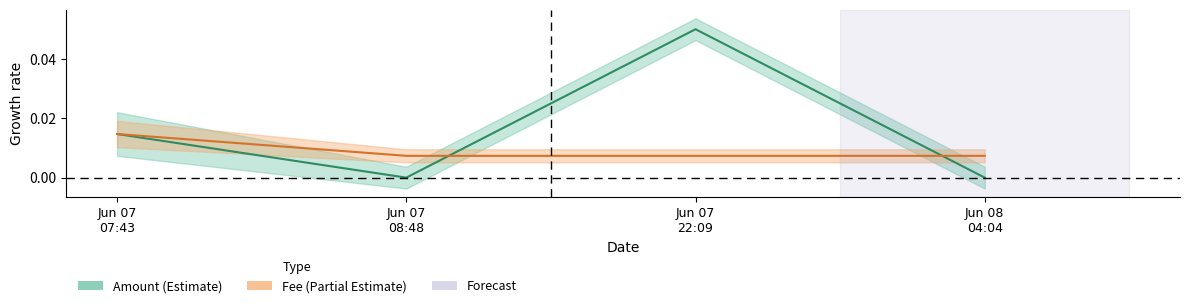

Reading left to right, transcribe all the data shown in this chart.

Amount: 0.0	0.0	0.1	0.0
Fee: 0.0	0.0	0.0	0.0